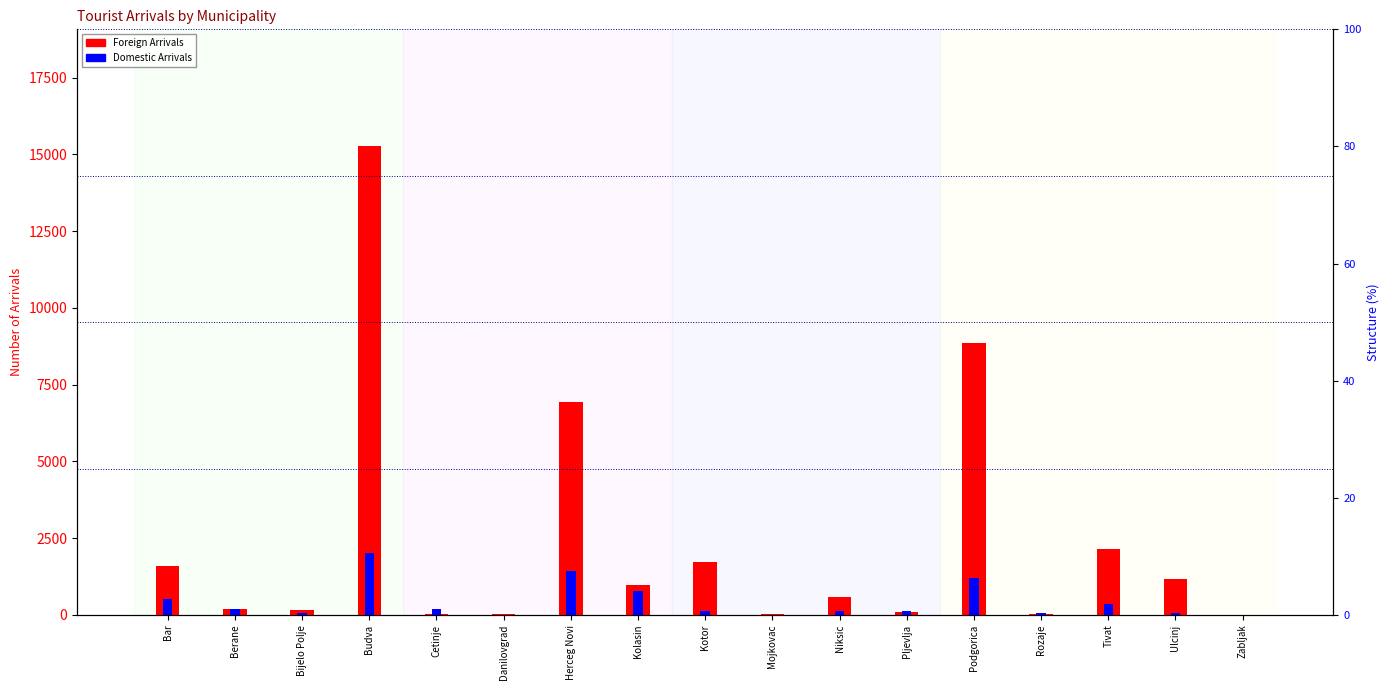

What is the difference between the maximum and second lowest values in the Foreign Arrivals series?

15219